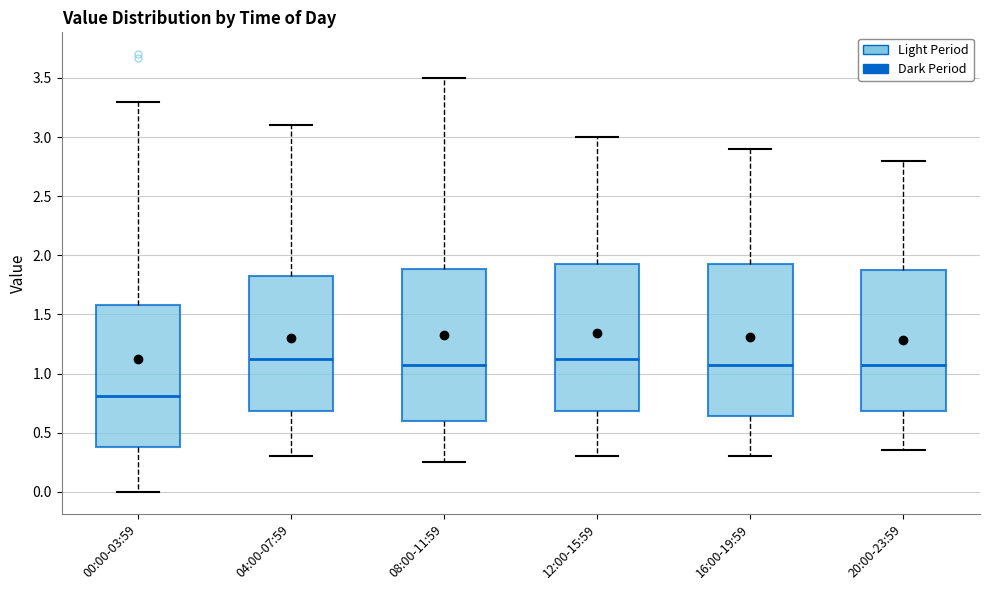

Reading left to right, transcribe this box plot: for each box, give where its median line is, the range the box spans, and where its two whiskers end, as read against the y-axis. The values are not printed on the chart, so give them approximately, as read against the axis.

00:00-03:59: median 0.80, box 0.40 to 1.60, whiskers 0.00 to 3.30
04:00-07:59: median 1.15, box 0.70 to 1.85, whiskers 0.30 to 3.10
08:00-11:59: median 1.10, box 0.60 to 1.90, whiskers 0.25 to 3.50
12:00-15:59: median 1.15, box 0.70 to 1.95, whiskers 0.30 to 3.00
16:00-19:59: median 1.10, box 0.65 to 1.95, whiskers 0.30 to 2.90
20:00-23:59: median 1.10, box 0.70 to 1.90, whiskers 0.35 to 2.80